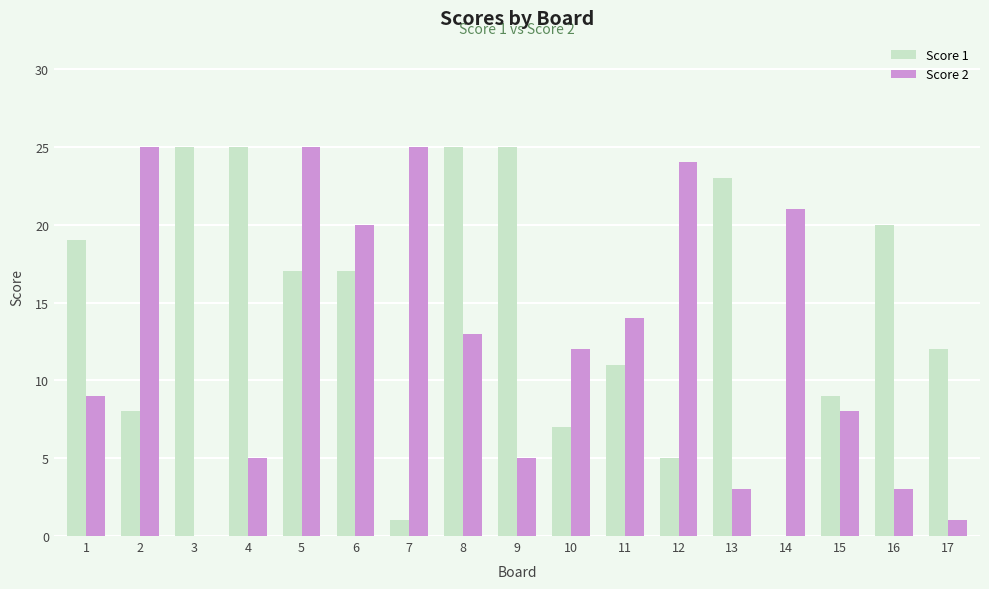

Reading left to right, list all the values displayed in this chart.

Score 1: 1=19	2=8	3=25	4=25	5=17	6=17	7=1	8=25	9=25	10=7	11=11	12=5	13=23	14=0	15=9	16=20	17=12
Score 2: 1=9	2=25	3=0	4=5	5=25	6=20	7=25	8=13	9=5	10=12	11=14	12=24	13=3	14=21	15=8	16=3	17=1